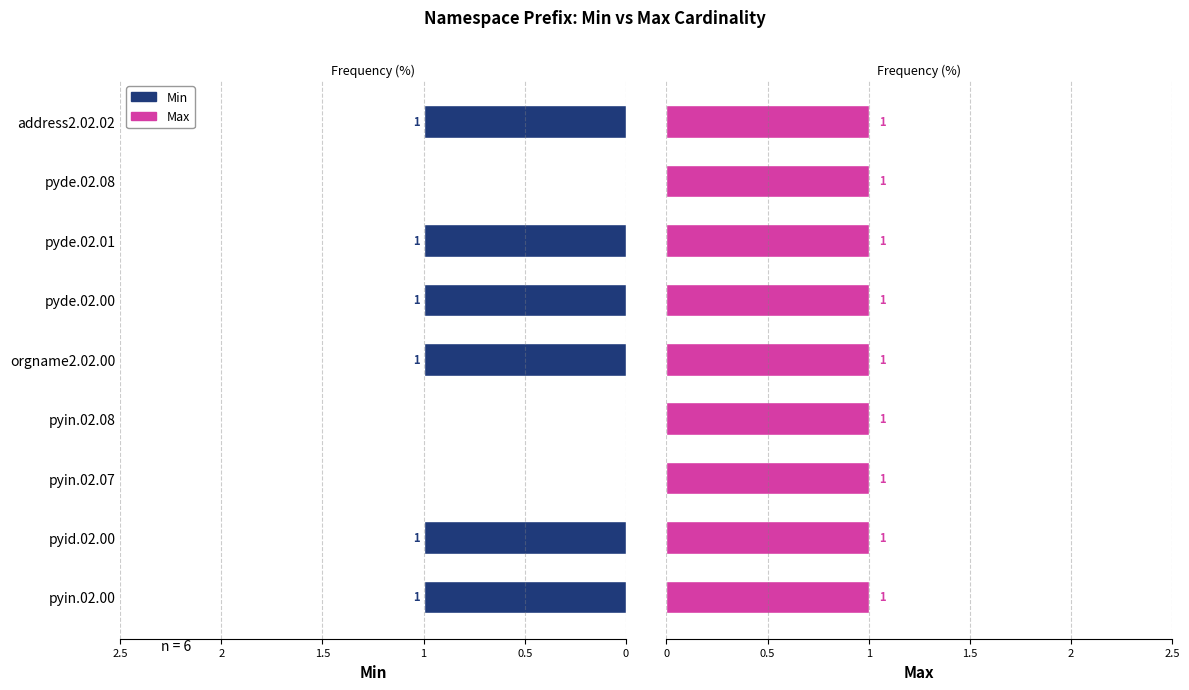

Count the Min values in the range 0 to 1.

9